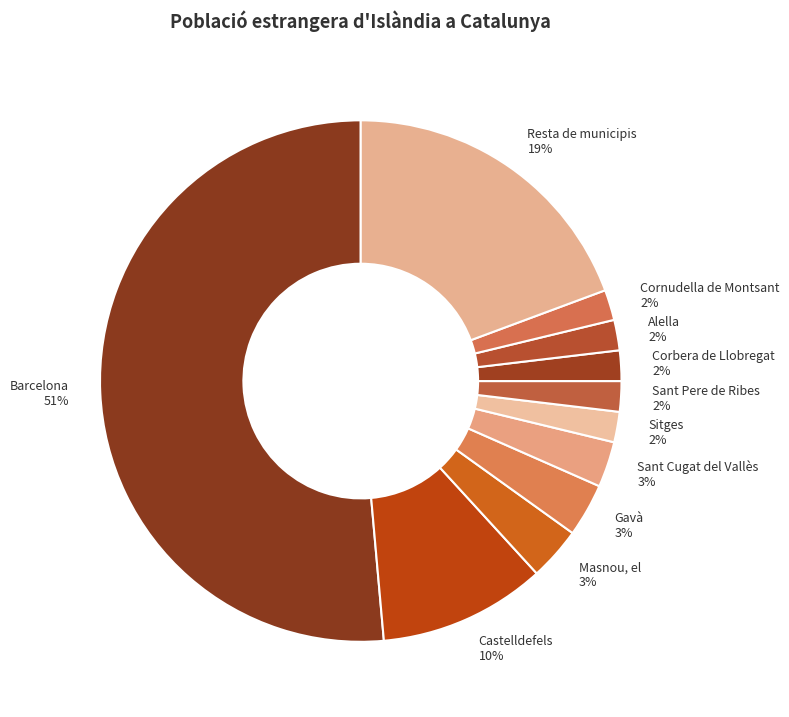

To the nearest percent, what is the combined percentage of Masnou, el and Corbera de Llobregat?

5%